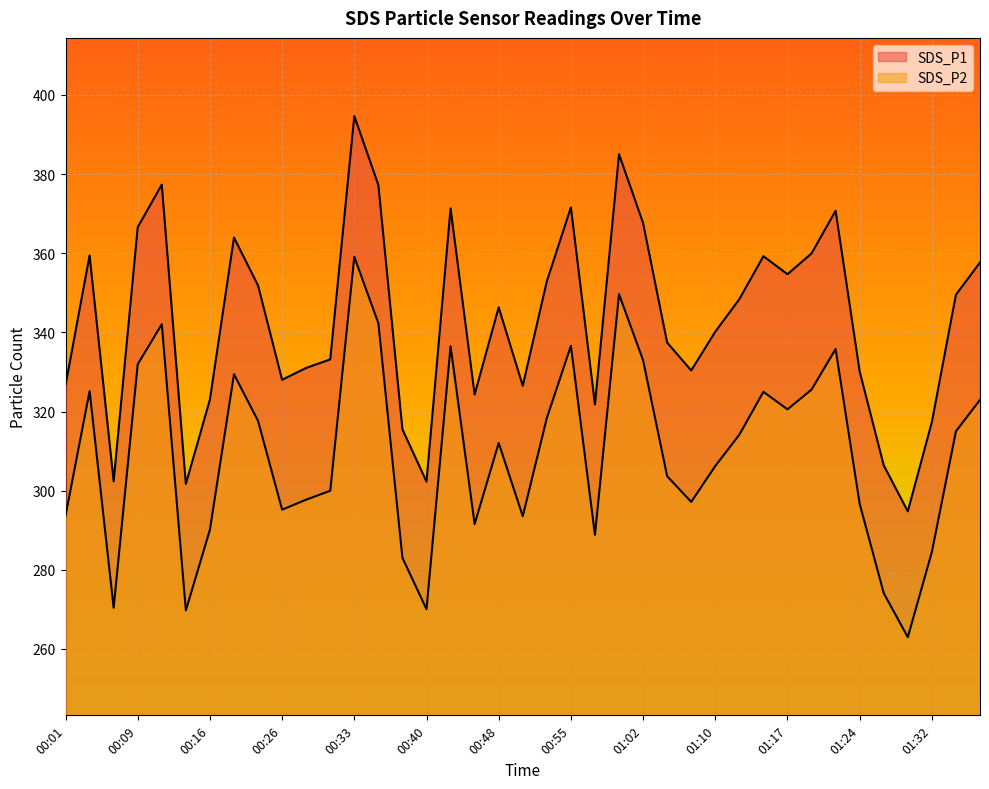

What is the smallest value displayed?

263.0